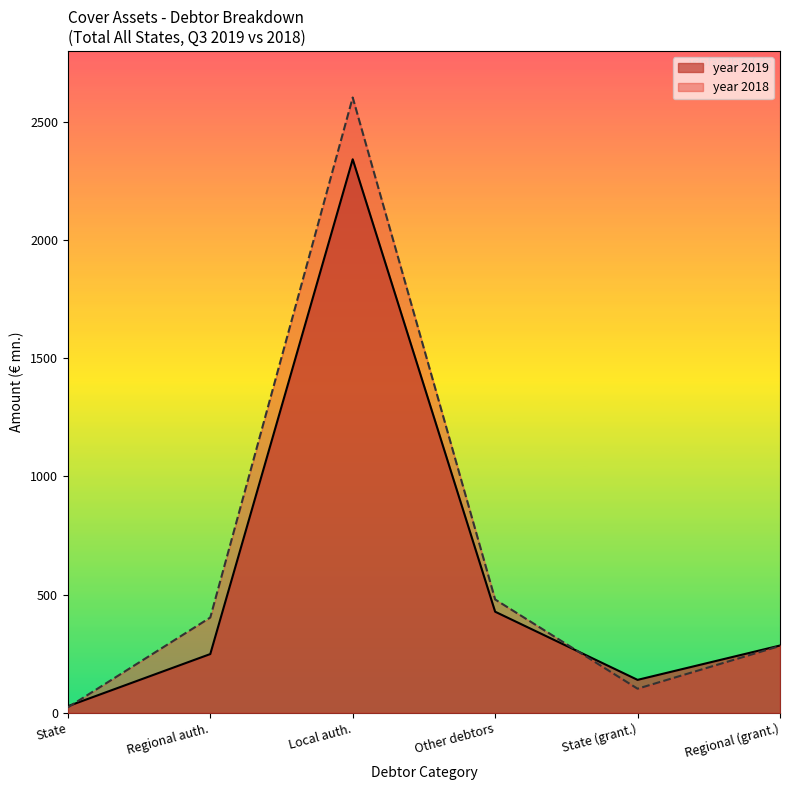

What is the maximum value shown in the chart?

2603.0